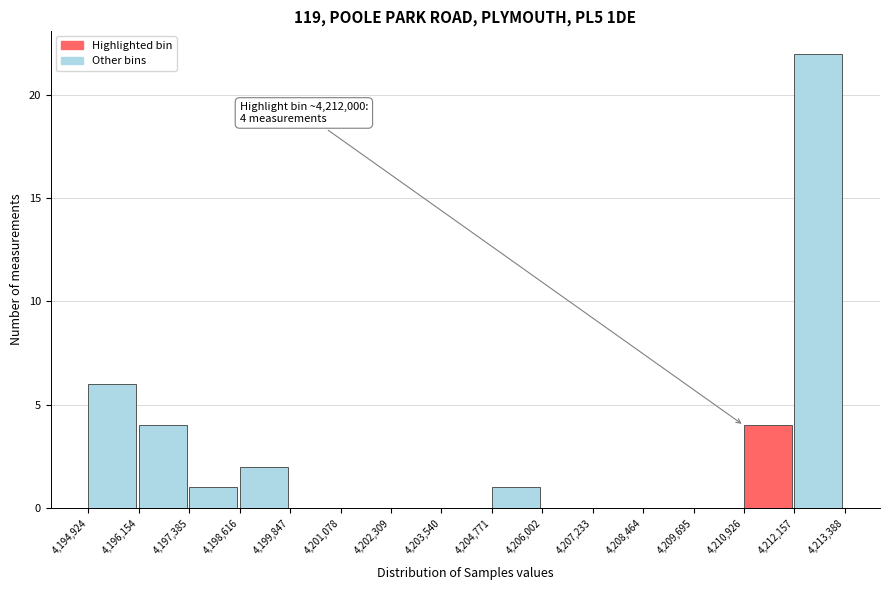

Which range on the x-axis has the tallest bar?

4,212,157 to 4,213,388